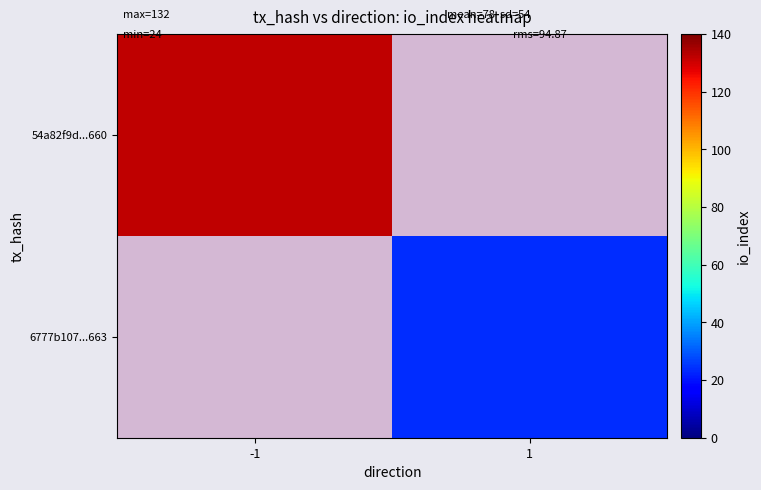

Which category has the highest value across all series?

-1